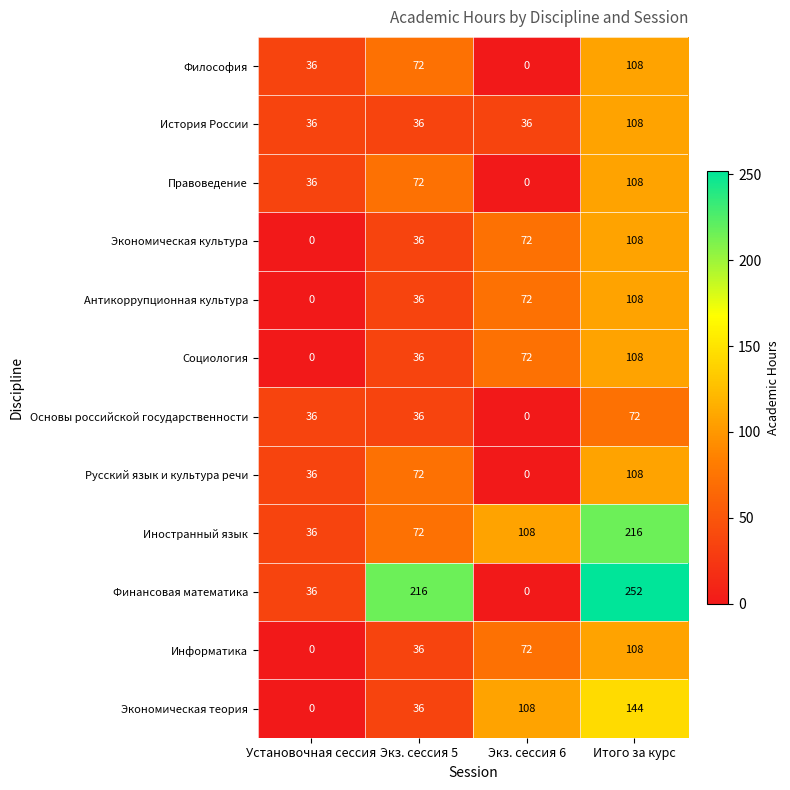

What is the difference between the maximum and minimum values in the Философия series?

108